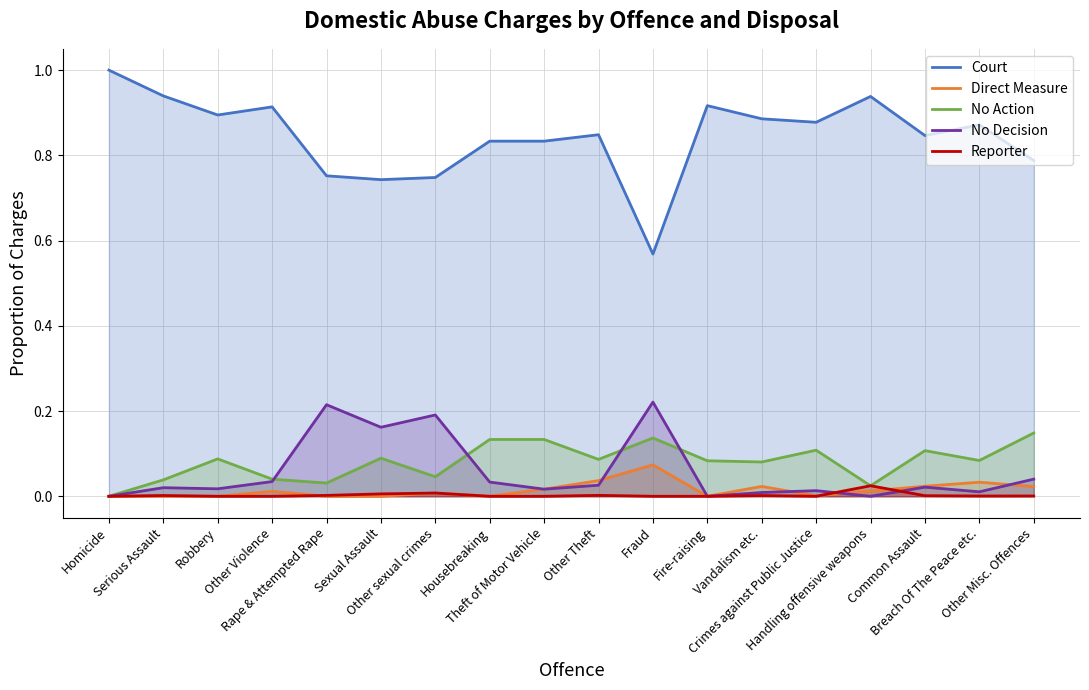

The Reporter series shows 0.0 at Other sexual crimes. True or false?

True